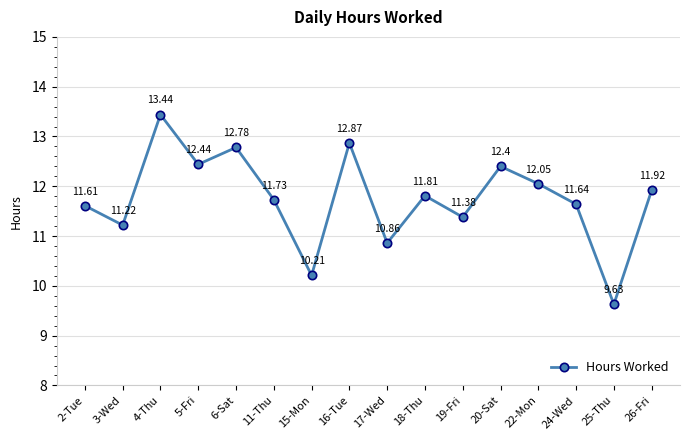

Reading left to right, what are all the values shown in this chart?

11.6	11.2	13.4	12.4	12.8	11.7	10.2	12.9	10.9	11.8	11.4	12.4	12.1	11.6	9.6	11.9